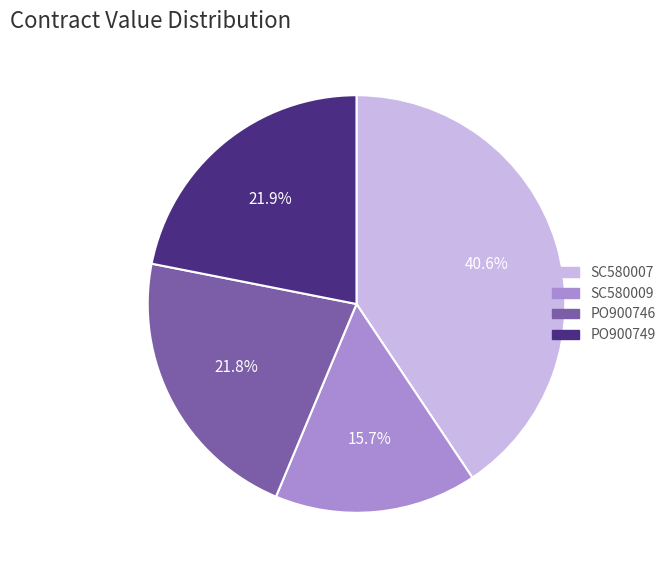

What is the ratio of the value at SC580009 to the value at PO900746?

0.7